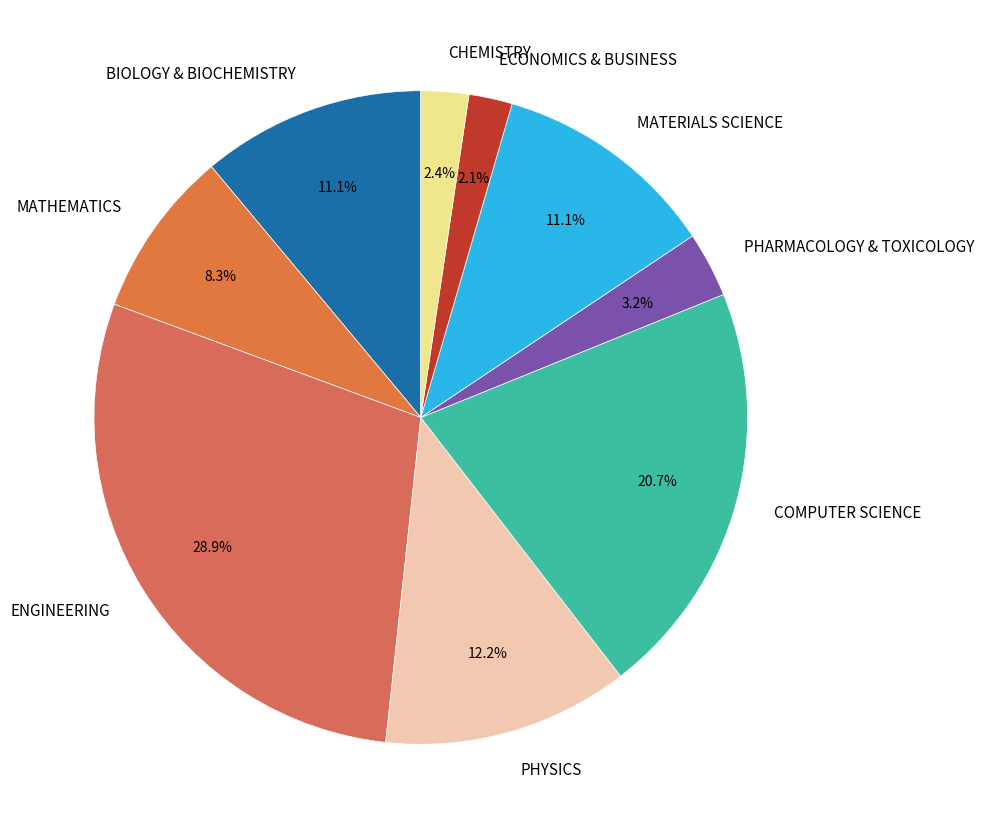

What is the largest slice in the pie chart?

ENGINEERING